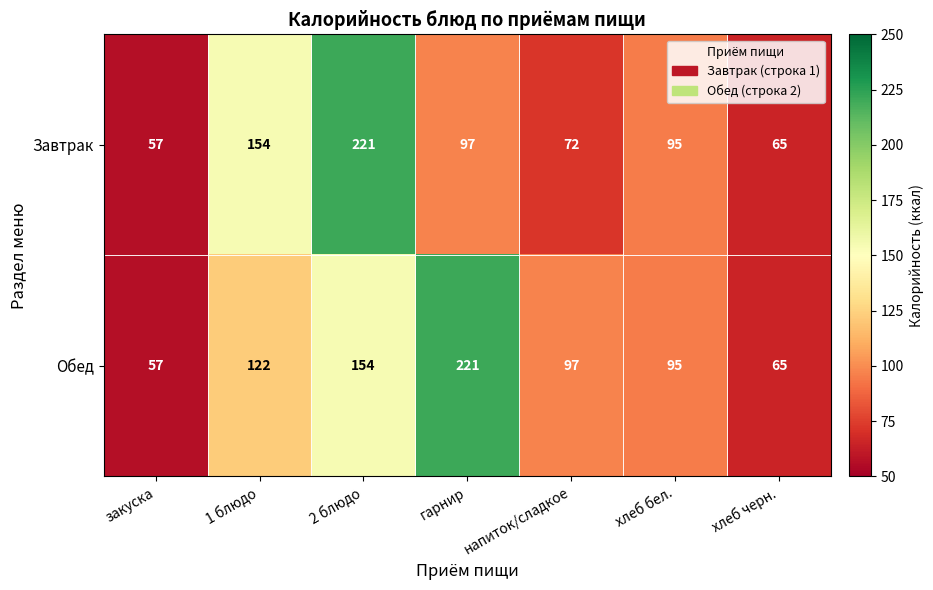

Which series changed the most between 2 блюдо and хлеб бел.?

Завтрак